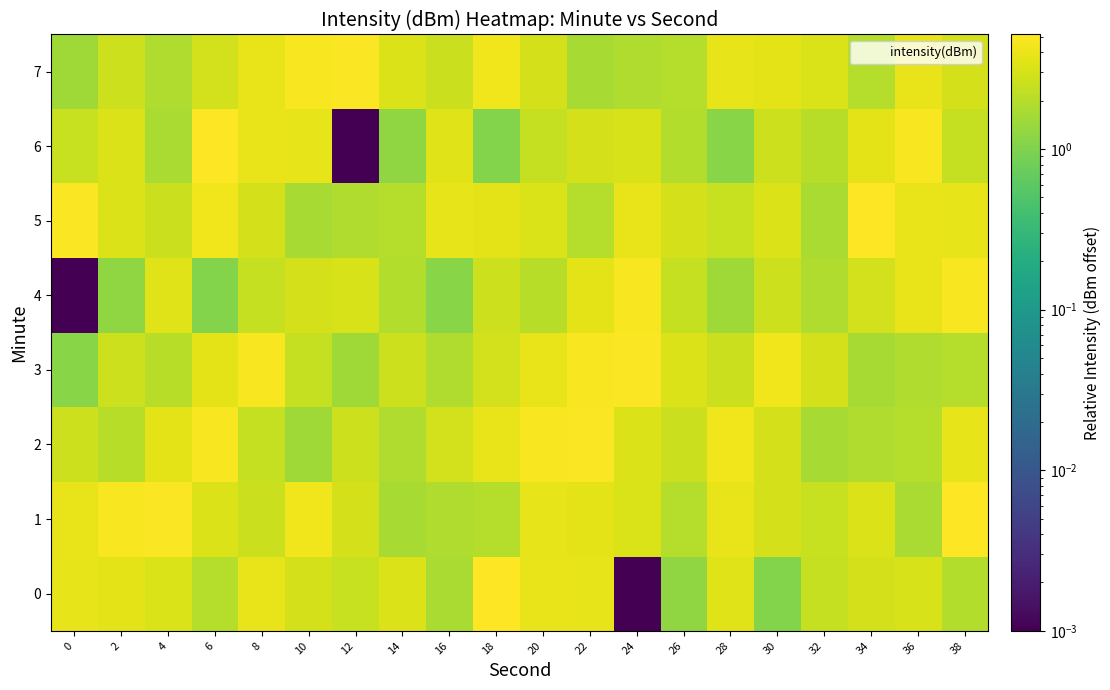

At which category is the sum across all series the highest?

22